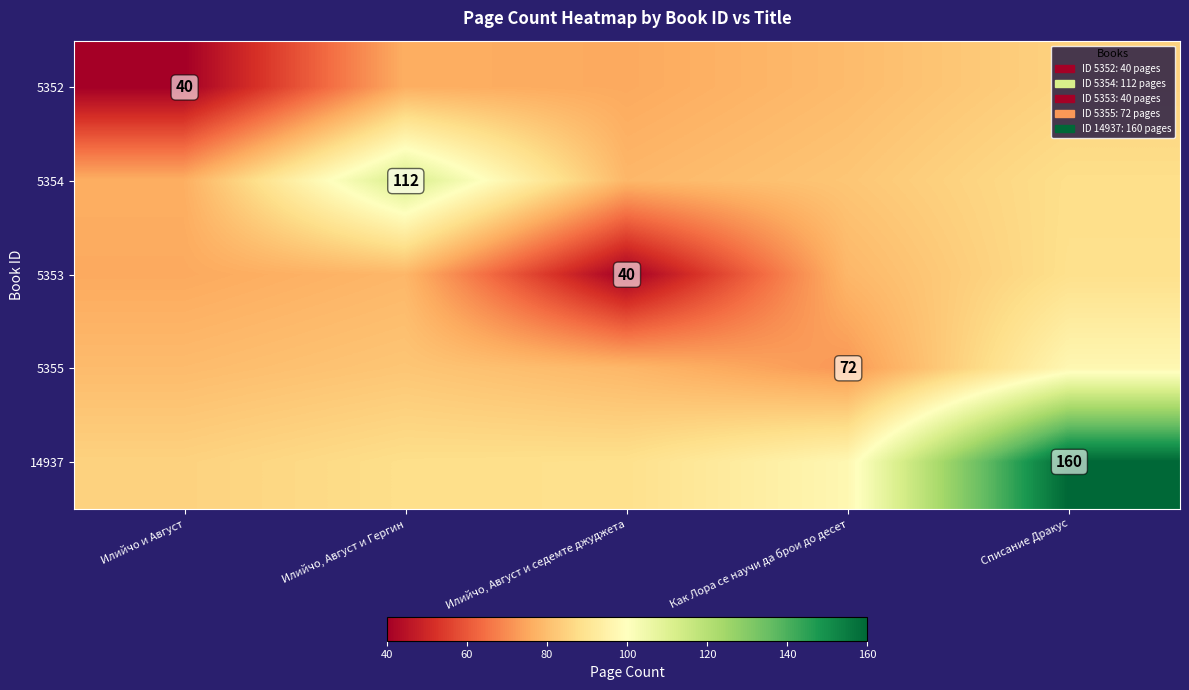

Is it true that 5353 equals 18.5 at Илийчо и Август?

False